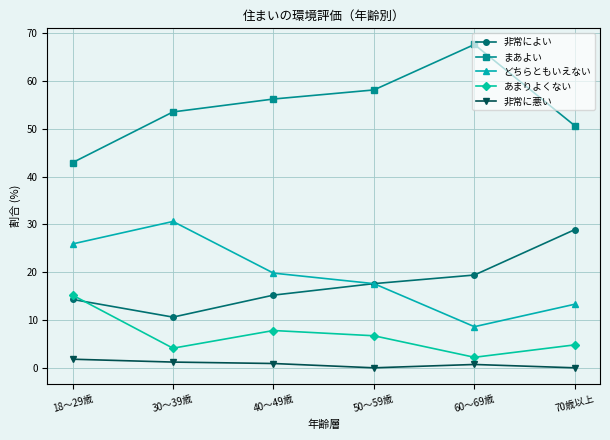

In まあよい, how many points are higher than both neighbors (excluding endpoints)?

1